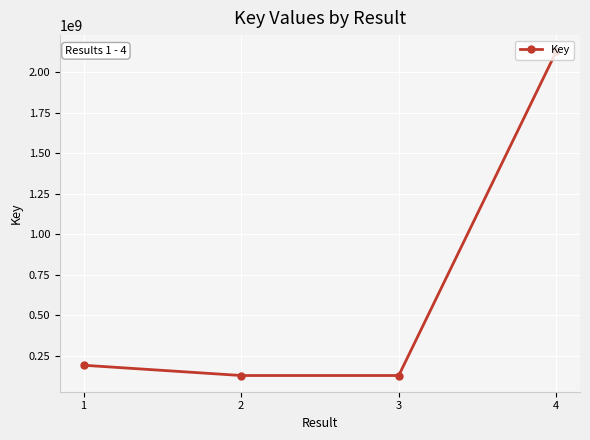

Is it true that the value at 2 is 130060142?

True